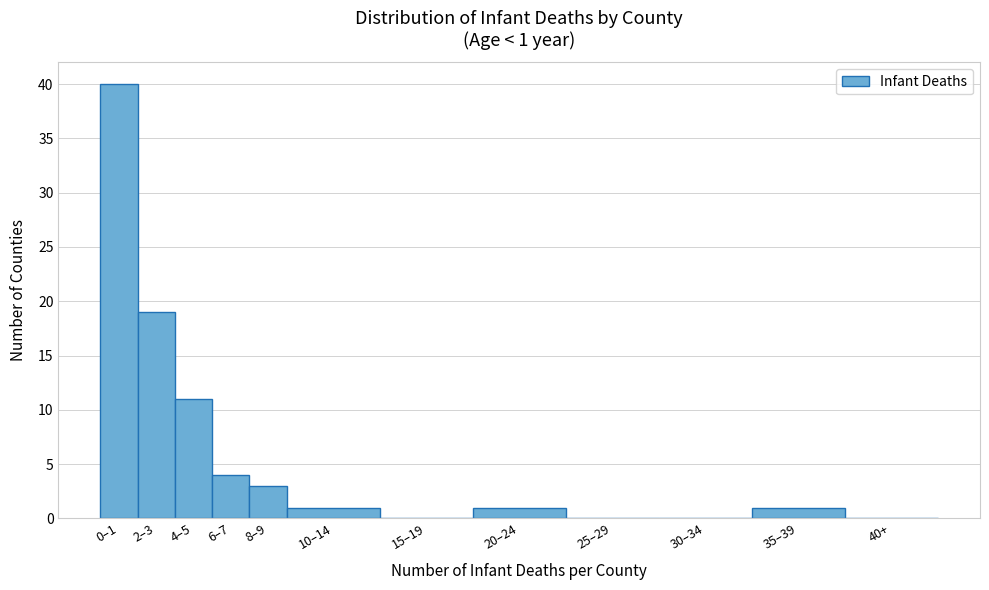

Reading left to right, transcribe all the data shown in this chart.

0–1=40	2–3=19	4–5=11	6–7=4	8–9=3	10–14=1	15–19=0	20–24=1	25–29=0	30–34=0	35–39=1	40+=0